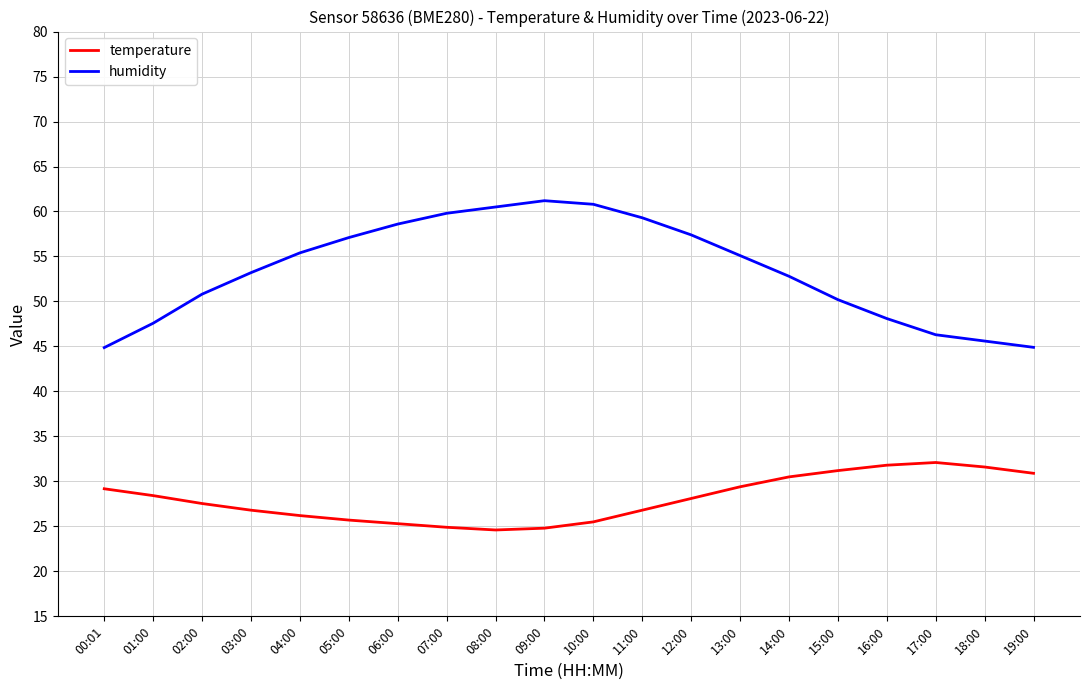

What position from the left is 11:00?

12